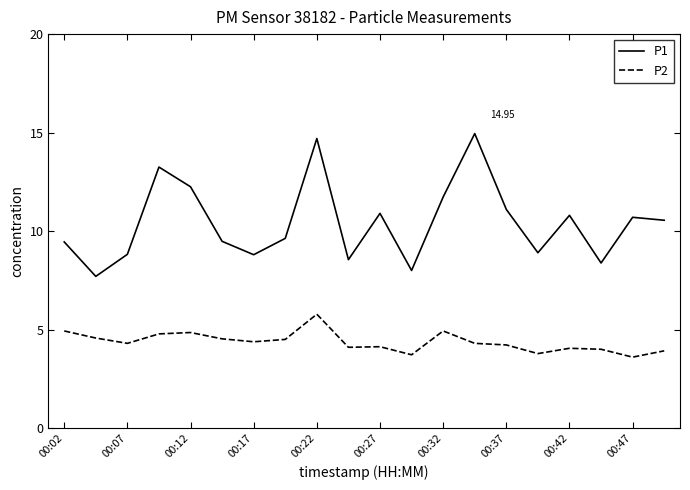

List the series in order of their overall mean, highest first.

P1, P2